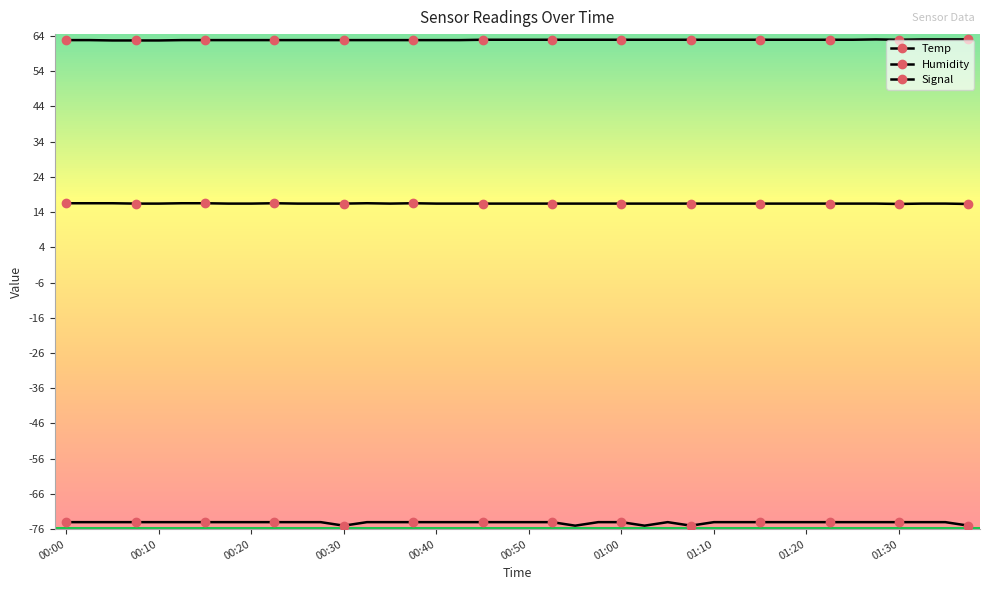

True or false: Signal and Temp cross at least once.

False